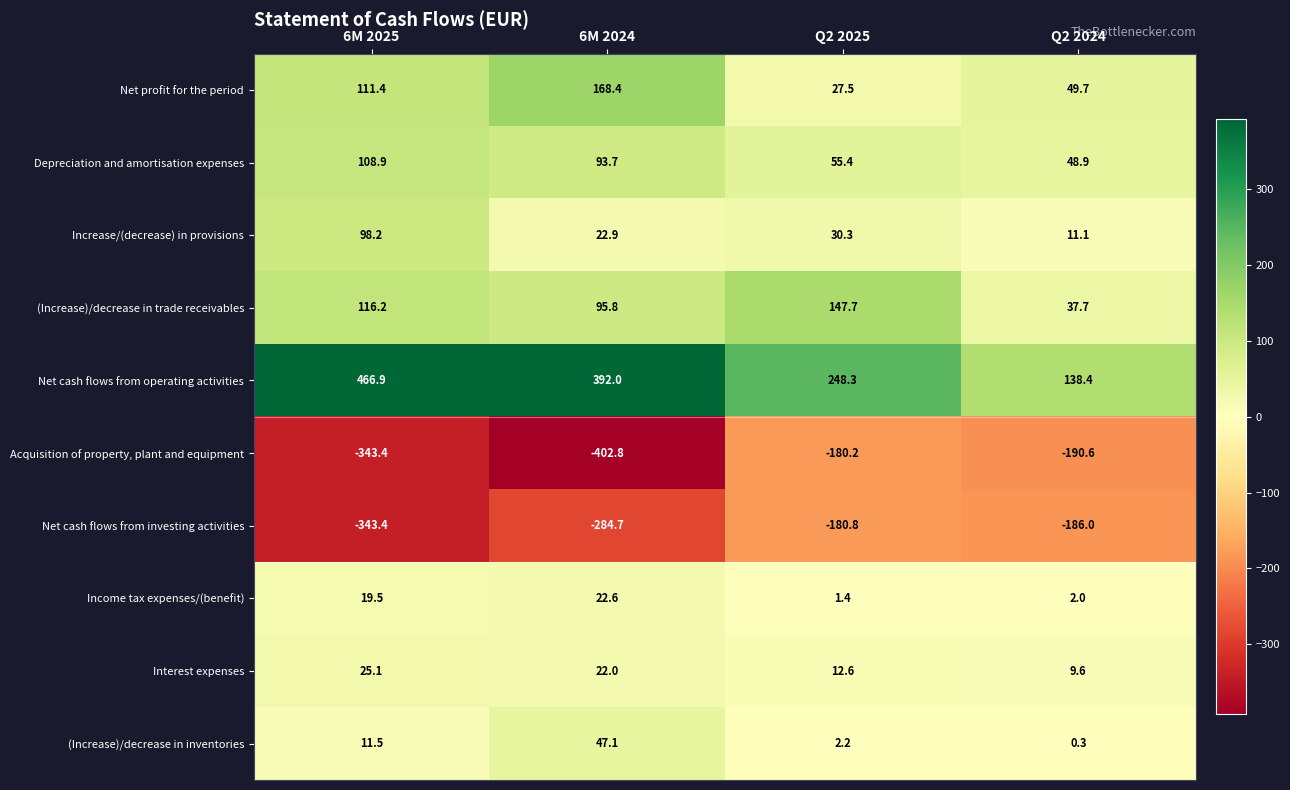

List the series in order of their peak value, highest first.

Net cash flows from operating activities, Net profit for the period, (Increase)/decrease in trade receivables, Depreciation and amortisation expenses, Increase/(decrease) in provisions, (Increase)/decrease in inventories, Interest expenses, Income tax expenses/(benefit), Acquisition of property, plant and equipment, Net cash flows from investing activities